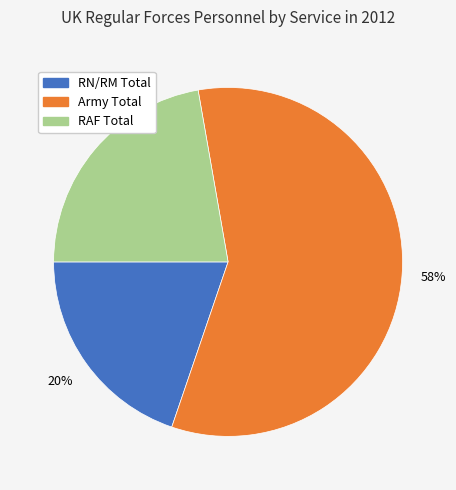

Which slice is the smallest?

RN/RM Total